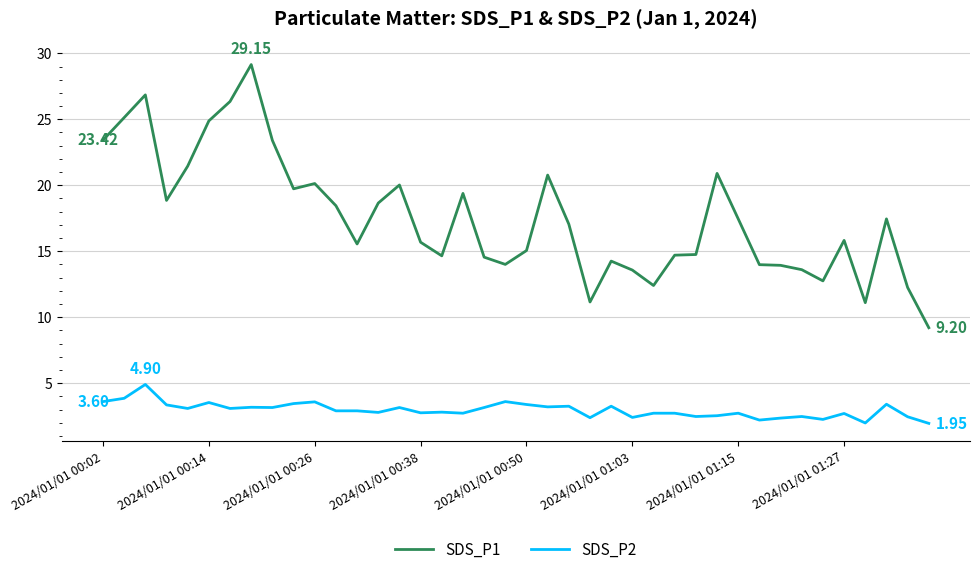

Which series has the largest total across all categories?

SDS_P1